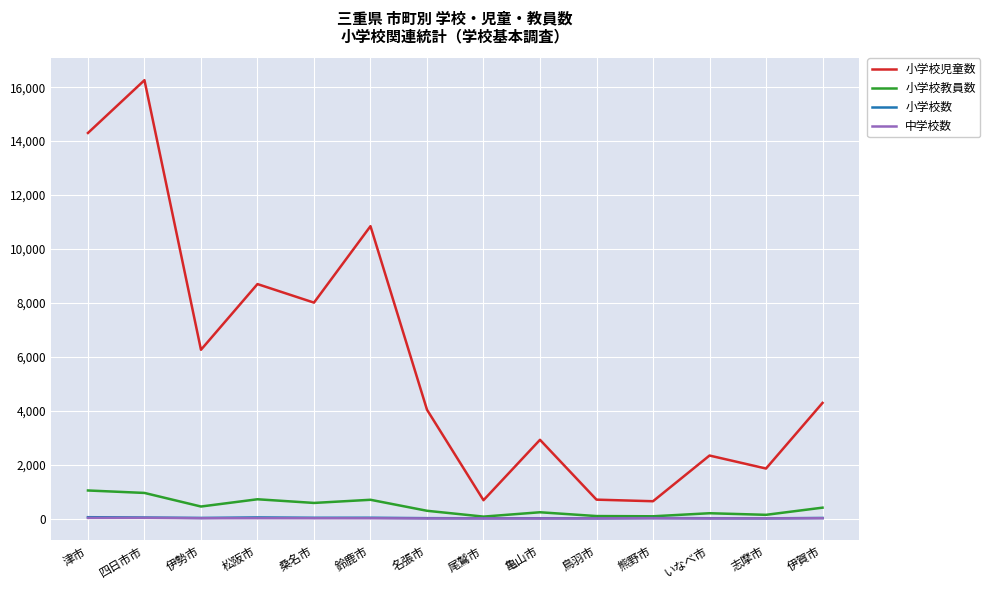

Which category has the highest value across all series?

四日市市